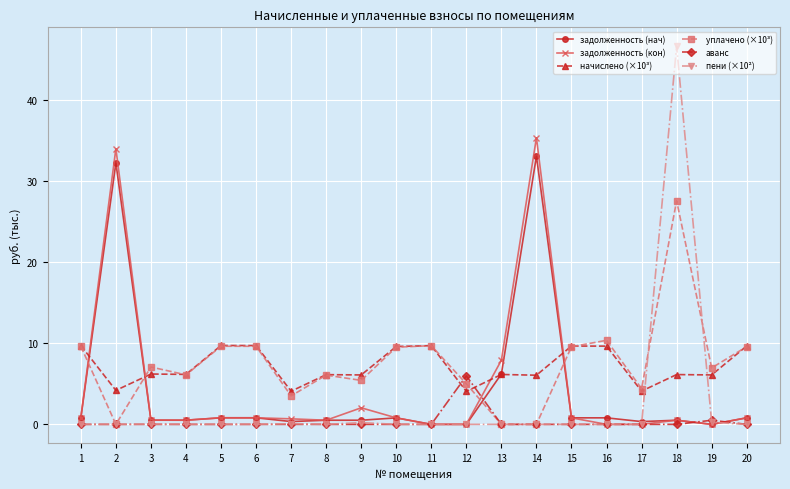

At which category is the sum across all series the highest?

18